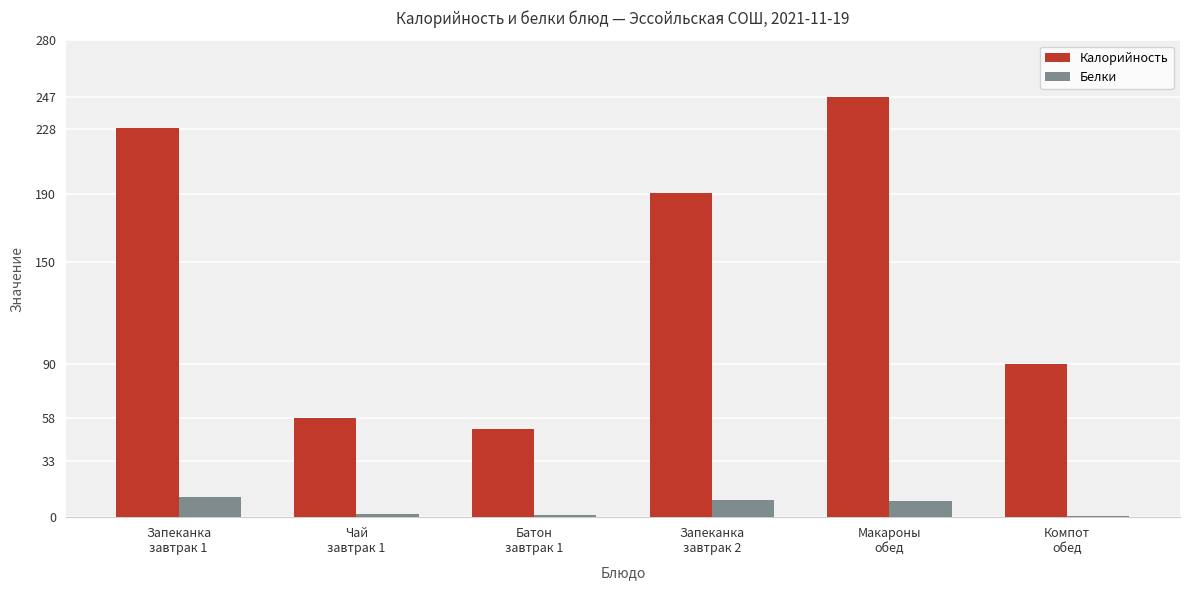

Count the number of categories in the chart.

6